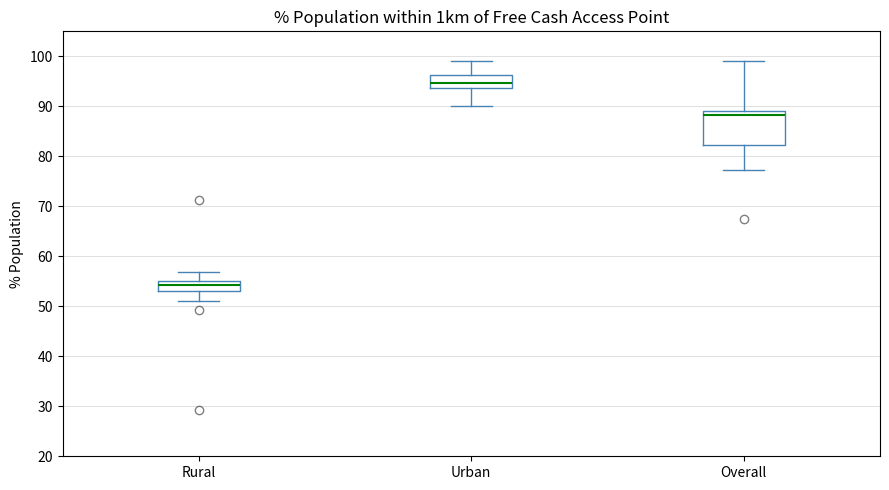

Which box's median line is the highest?

Urban